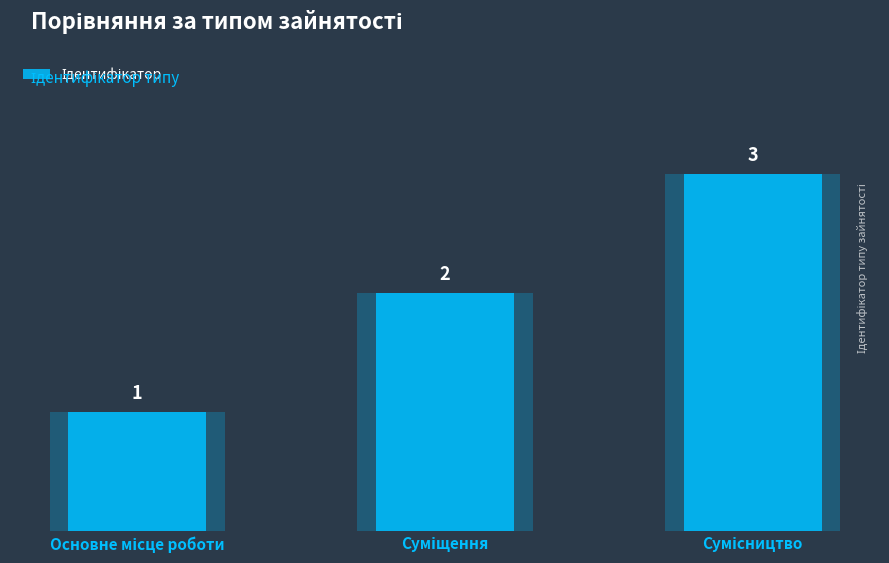

What is the difference between the values at Основне місце роботи and Сумісництво?

2